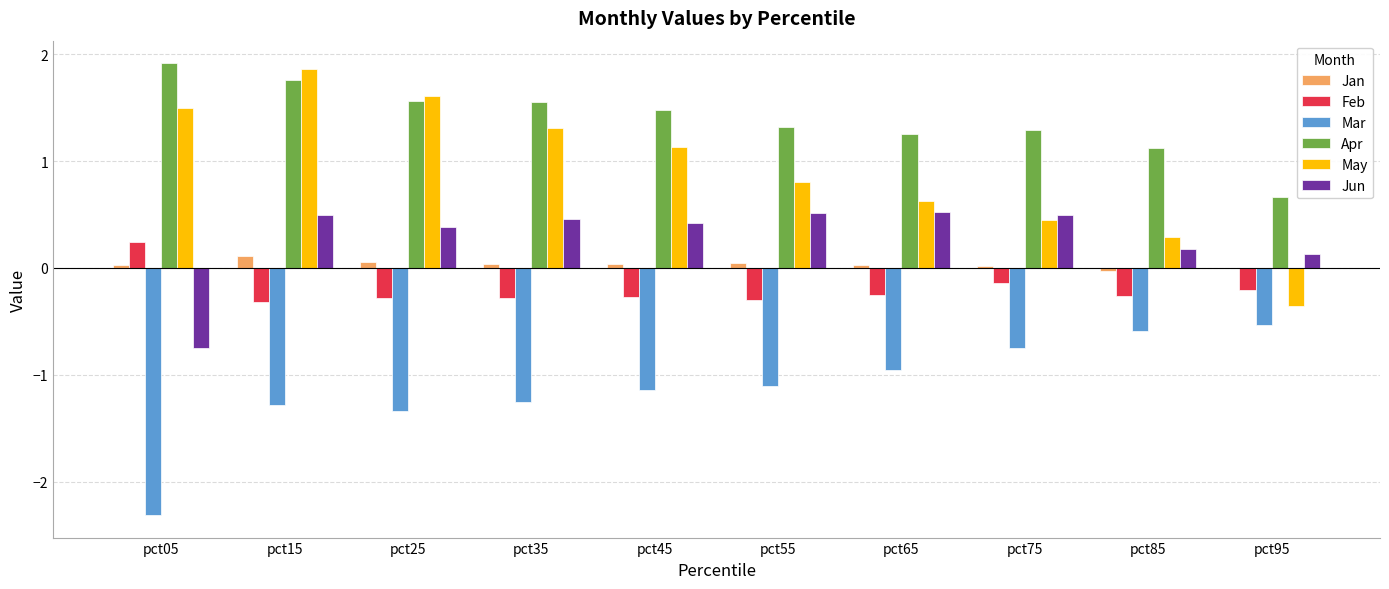

How many groups of bars are there?

10